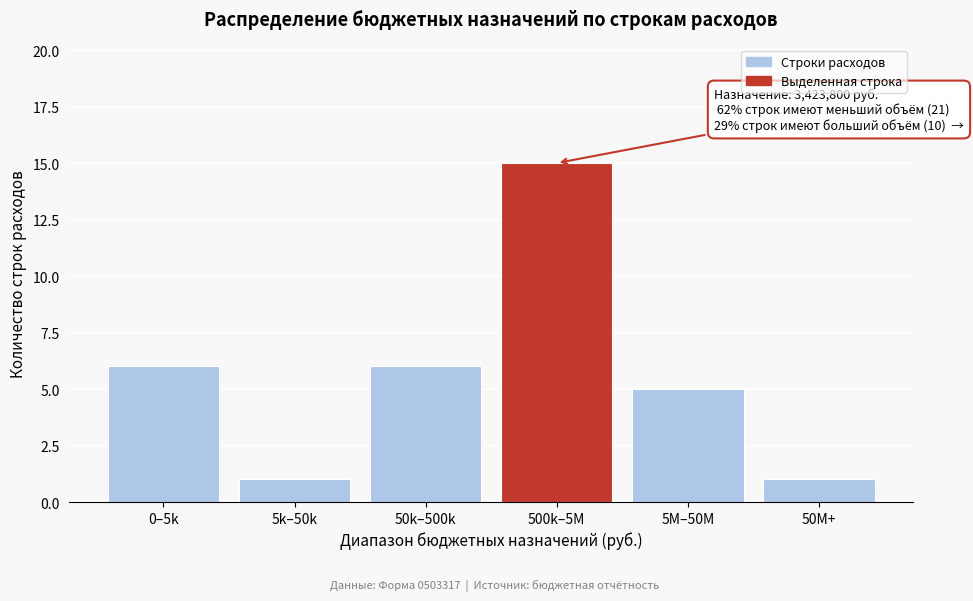

Reading left to right, list all the values displayed in this chart.

6	1	6	15	5	1